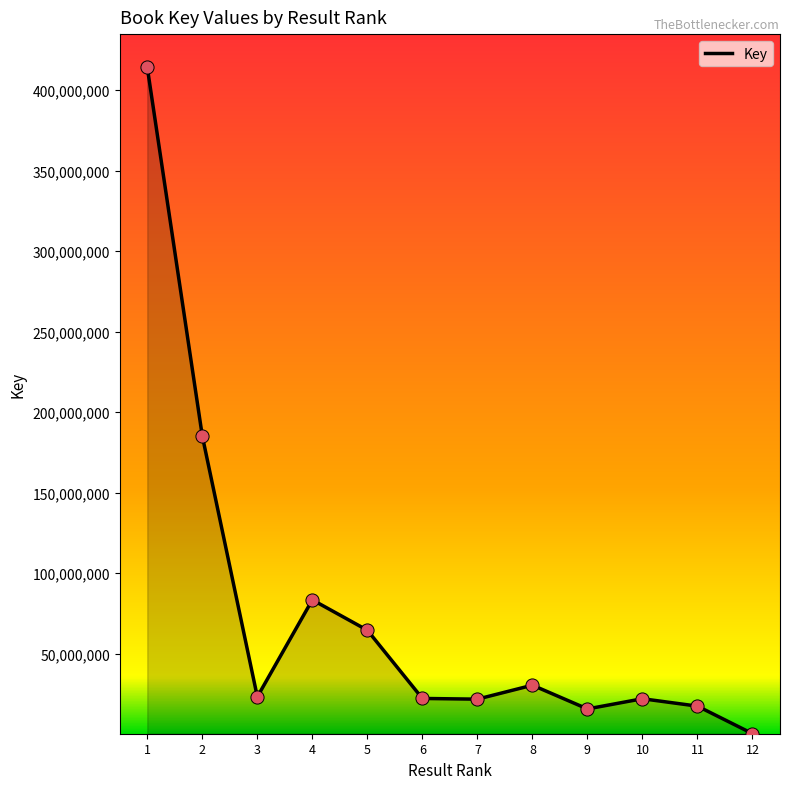

What is the change in value from 6 to 11?

-4773910